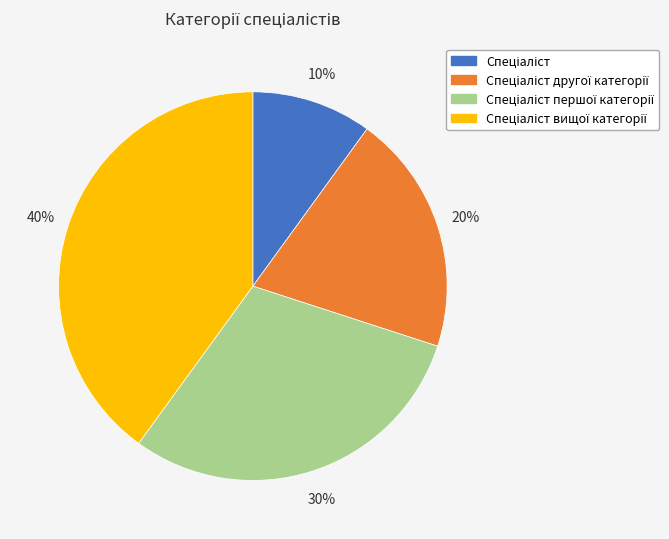

To the nearest percent, what is the difference between the largest and smallest slice percentages?

30%